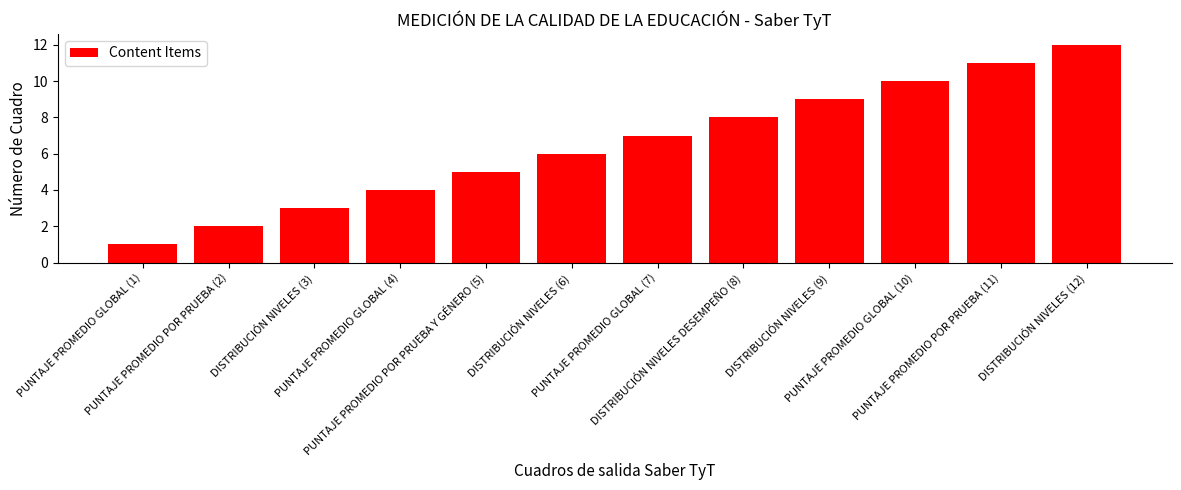

List the labels in order of value, smallest first.

PUNTAJE PROMEDIO GLOBAL (1), PUNTAJE PROMEDIO POR PRUEBA (2), DISTRIBUCIÓN NIVELES (3), PUNTAJE PROMEDIO GLOBAL (4), PUNTAJE PROMEDIO POR PRUEBA Y GÉNERO (5), DISTRIBUCIÓN NIVELES (6), PUNTAJE PROMEDIO GLOBAL (7), DISTRIBUCIÓN NIVELES DESEMPEÑO (8), DISTRIBUCIÓN NIVELES (9), PUNTAJE PROMEDIO GLOBAL (10), PUNTAJE PROMEDIO POR PRUEBA (11), DISTRIBUCIÓN NIVELES (12)